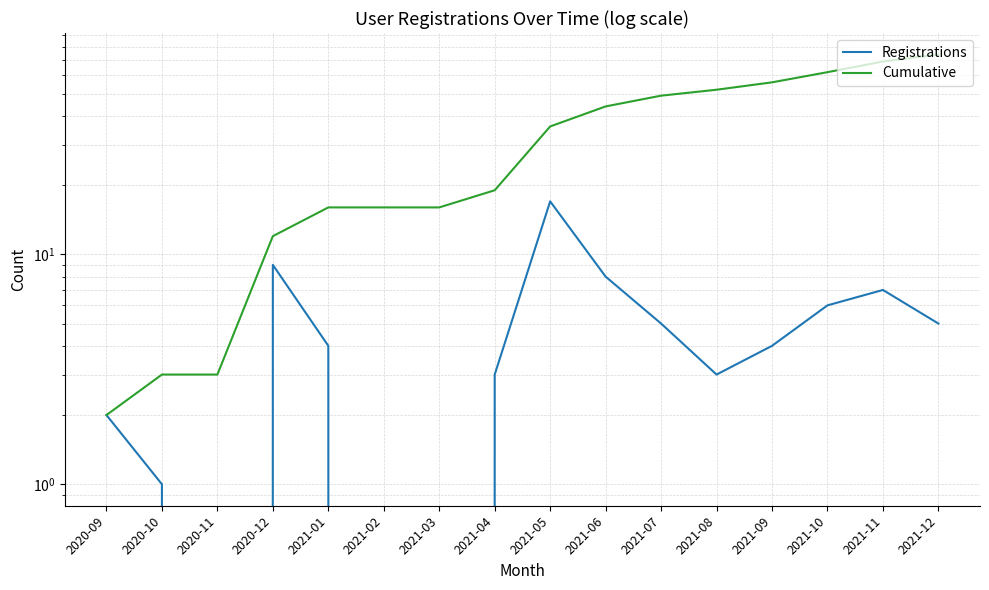

Reading left to right, transcribe all the data shown in this chart.

Registrations: 2	1	0	9	4	0	0	3	17	8	5	3	4	6	7	5
Cumulative: 2	3	3	12	16	16	16	19	36	44	49	52	56	62	69	74